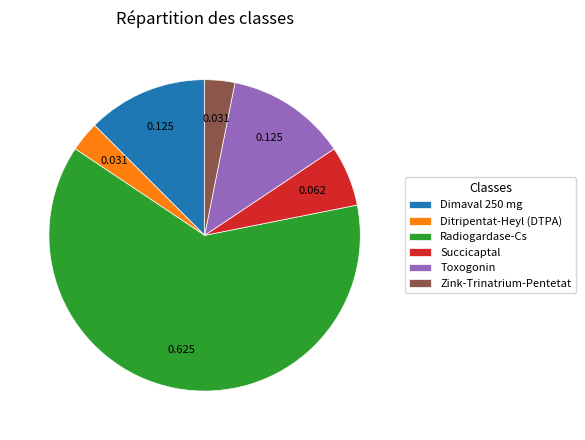

Do Toxogonin and Dimaval 250 mg together represent more than half of the pie?

No